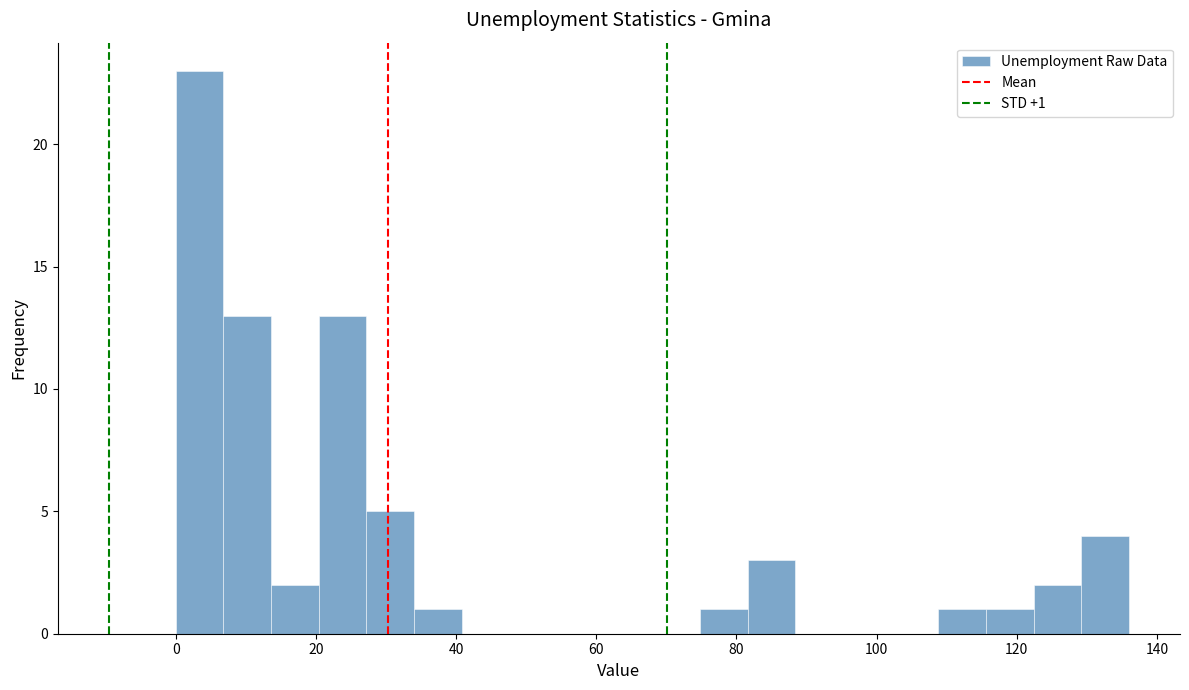

Around what value on the x-axis is the tallest bar? Give the approximate position of its centre, as read against the axis.

4